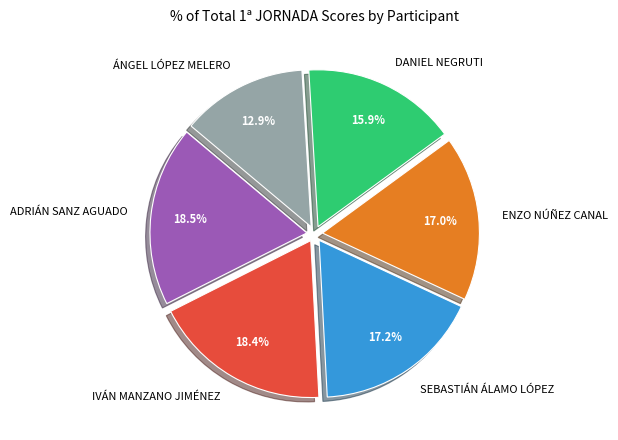

To the nearest percent, what portion does SEBASTIÁN ÁLAMO LÓPEZ represent?

17%